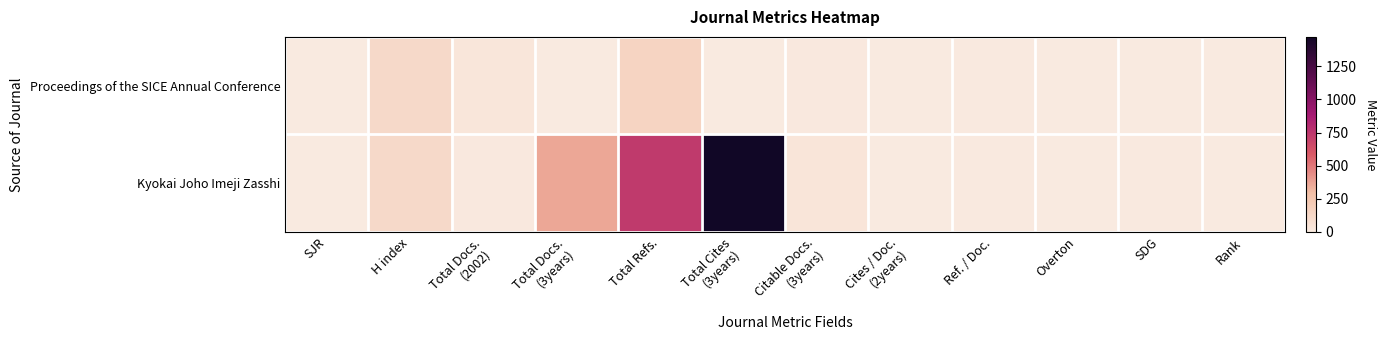

How many data points does each series have?

12